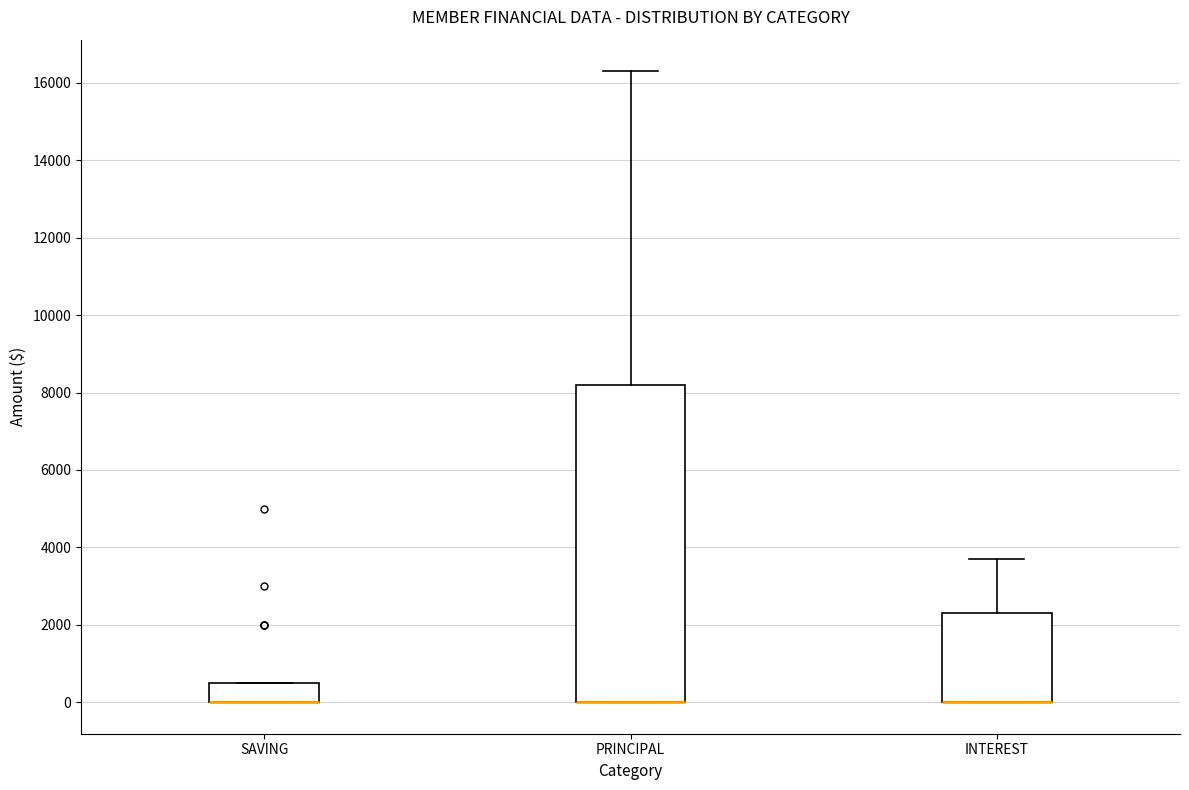

Reading left to right, read every box against the y-axis: the position of its median line, the range the box covers, and the ends of its whiskers. The values are not printed on the chart, so give them approximately, as read against the axis.

SAVING: median 0 (drawn on the box's lower edge), box 0 to 600, whiskers 0 to 600
PRINCIPAL: median 0 (drawn on the box's lower edge), box 0 to 8200, whiskers 0 to 16400
INTEREST: median 0 (drawn on the box's lower edge), box 0 to 2400, whiskers 0 to 3800